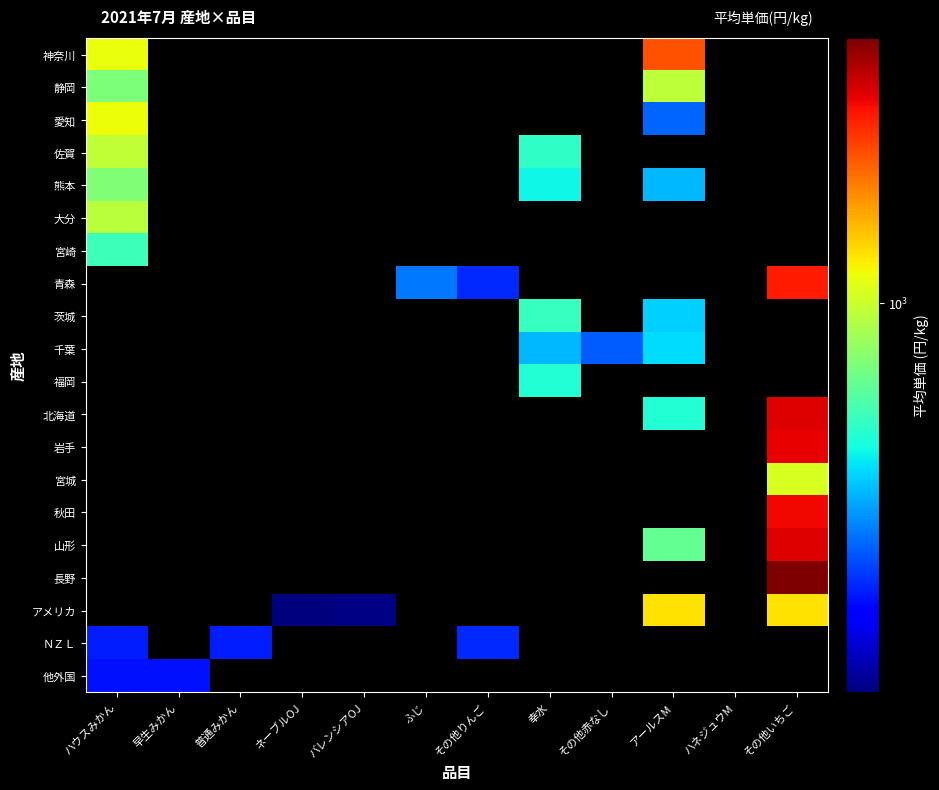

Reading left to right, extract all data points from this chart.

神奈川: ハウスみかん=1109	早生みかん=0	普通みかん=0	ネーブルOJ=0	バレンシアOJ=0	ふじ=0	その他りんご=0	幸水=0	その他赤なし=0	アールスM=1789	ハネジュウM=0	その他いちご=0
静岡: ハウスみかん=784	早生みかん=0	普通みかん=0	ネーブルOJ=0	バレンシアOJ=0	ふじ=0	その他りんご=0	幸水=0	その他赤なし=0	アールスM=962	ハネジュウM=0	その他いちご=0
愛知: ハウスみかん=1110	早生みかん=0	普通みかん=0	ネーブルOJ=0	バレンシアOJ=0	ふじ=0	その他りんご=0	幸水=0	その他赤なし=0	アールスM=389	ハネジュウM=0	その他いちご=0
佐賀: ハウスみかん=972	早生みかん=0	普通みかん=0	ネーブルOJ=0	バレンシアOJ=0	ふじ=0	その他りんご=0	幸水=617	その他赤なし=0	アールスM=0	ハネジュウM=0	その他いちご=0
熊本: ハウスみかん=797	早生みかん=0	普通みかん=0	ネーブルOJ=0	バレンシアOJ=0	ふじ=0	その他りんご=0	幸水=561	その他赤なし=0	アールスM=479	ハネジュウM=0	その他いちご=0
大分: ハウスみかん=954	早生みかん=0	普通みかん=0	ネーブルOJ=0	バレンシアOJ=0	ふじ=0	その他りんご=0	幸水=0	その他赤なし=0	アールスM=0	ハネジュウM=0	その他いちご=0
宮崎: ハウスみかん=642	早生みかん=0	普通みかん=0	ネーブルOJ=0	バレンシアOJ=0	ふじ=0	その他りんご=0	幸水=0	その他赤なし=0	アールスM=0	ハネジュウM=0	その他いちご=0
青森: ハウスみかん=0	早生みかん=0	普通みかん=0	ネーブルOJ=0	バレンシアOJ=0	ふじ=409	その他りんご=336	幸水=0	その他赤なし=0	アールスM=0	ハネジュウM=0	その他いちご=2071
茨城: ハウスみかん=0	早生みかん=0	普通みかん=0	ネーブルOJ=0	バレンシアOJ=0	ふじ=0	その他りんご=0	幸水=634	その他赤なし=0	アールスM=506	ハネジュウM=0	その他いちご=0
千葉: ハウスみかん=0	早生みかん=0	普通みかん=0	ネーブルOJ=0	バレンシアOJ=0	ふじ=0	その他りんご=0	幸水=478	その他赤なし=379	アールスM=525	ハネジュウM=0	その他いちご=0
福岡: ハウスみかん=0	早生みかん=0	普通みかん=0	ネーブルOJ=0	バレンシアOJ=0	ふじ=0	その他りんご=0	幸水=594	その他赤なし=0	アールスM=0	ハネジュウM=0	その他いちご=0
北海道: ハウスみかん=0	早生みかん=0	普通みかん=0	ネーブルOJ=0	バレンシアOJ=0	ふじ=0	その他りんご=0	幸水=0	その他赤なし=0	アールスM=595	ハネジュウM=0	その他いちご=2269
岩手: ハウスみかん=0	早生みかん=0	普通みかん=0	ネーブルOJ=0	バレンシアOJ=0	ふじ=0	その他りんご=0	幸水=0	その他赤なし=0	アールスM=0	ハネジュウM=0	その他いちご=2225
宮城: ハウスみかん=0	早生みかん=0	普通みかん=0	ネーブルOJ=0	バレンシアOJ=0	ふじ=0	その他りんご=0	幸水=0	その他赤なし=0	アールスM=0	ハネジュウM=0	その他いちご=1038
秋田: ハウスみかん=0	早生みかん=0	普通みかん=0	ネーブルOJ=0	バレンシアOJ=0	ふじ=0	その他りんご=0	幸水=0	その他赤なし=0	アールスM=0	ハネジュウM=0	その他いちご=2168
山形: ハウスみかん=0	早生みかん=0	普通みかん=0	ネーブルOJ=0	バレンシアOJ=0	ふじ=0	その他りんご=0	幸水=0	その他赤なし=0	アールスM=729	ハネジュウM=0	その他いちご=2269
長野: ハウスみかん=0	早生みかん=0	普通みかん=0	ネーブルOJ=0	バレンシアOJ=0	ふじ=0	その他りんご=0	幸水=0	その他赤なし=0	アールスM=0	ハネジュウM=0	その他いちご=2802
アメリカ: ハウスみかん=0	早生みかん=0	普通みかん=0	ネーブルOJ=219	バレンシアOJ=222	ふじ=0	その他りんご=0	幸水=0	その他赤なし=0	アールスM=1202	ハネジュウM=0	その他いちご=1202
ＮＺＬ: ハウスみかん=324	早生みかん=0	普通みかん=324	ネーブルOJ=0	バレンシアOJ=0	ふじ=0	その他りんご=336	幸水=0	その他赤なし=0	アールスM=0	ハネジュウM=0	その他いちご=0
他外国: ハウスみかん=316	早生みかん=316	普通みかん=0	ネーブルOJ=0	バレンシアOJ=0	ふじ=0	その他りんご=0	幸水=0	その他赤なし=0	アールスM=0	ハネジュウM=0	その他いちご=0